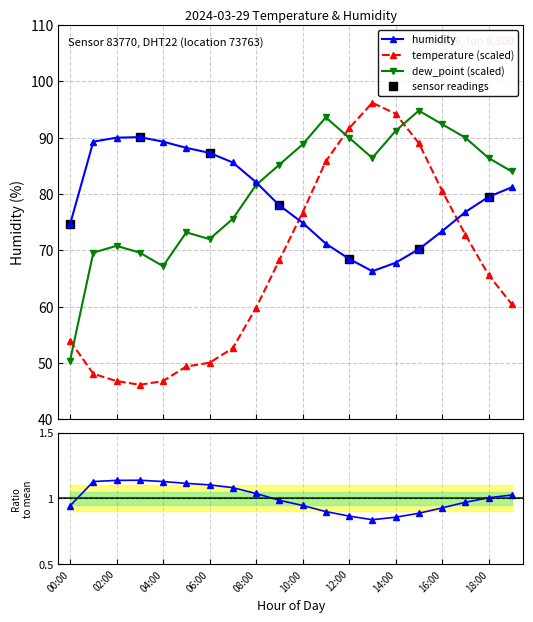

Which series has the widest spread of values?

temperature